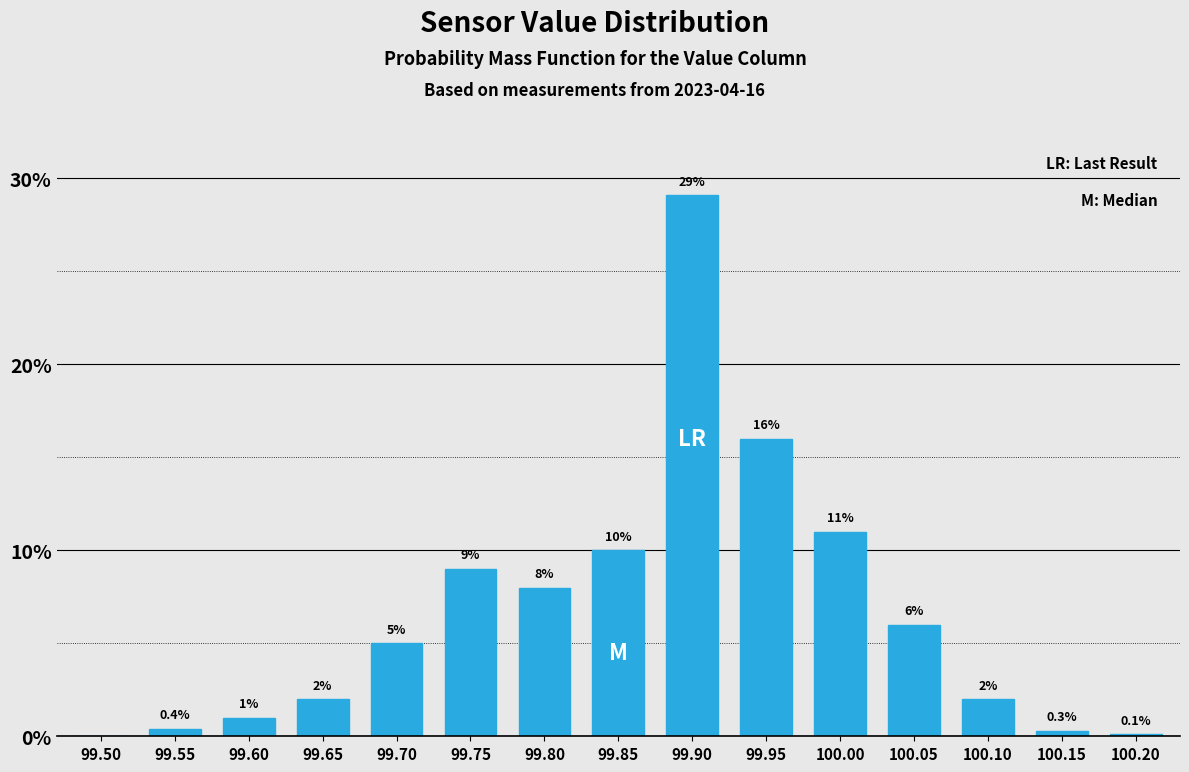

Reading left to right, transcribe all the data shown in this chart.

99.50=0.0	99.55=0.4	99.60=1.0	99.65=2.0	99.70=5.0	99.75=9.0	99.80=8.0	99.85=10.0	99.90=29.1	99.95=16.0	100.00=11.0	100.05=6.0	100.10=2.0	100.15=0.3	100.20=0.1